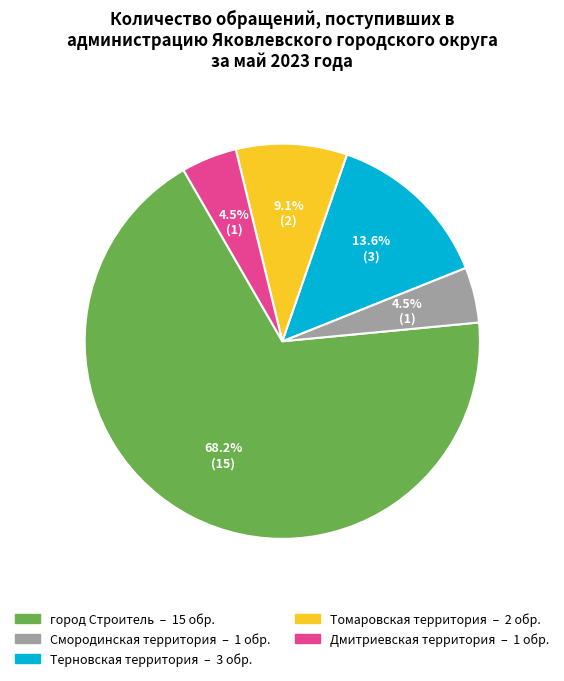

What percentage do Терновская территория and Томаровская территория together represent?

22.7%